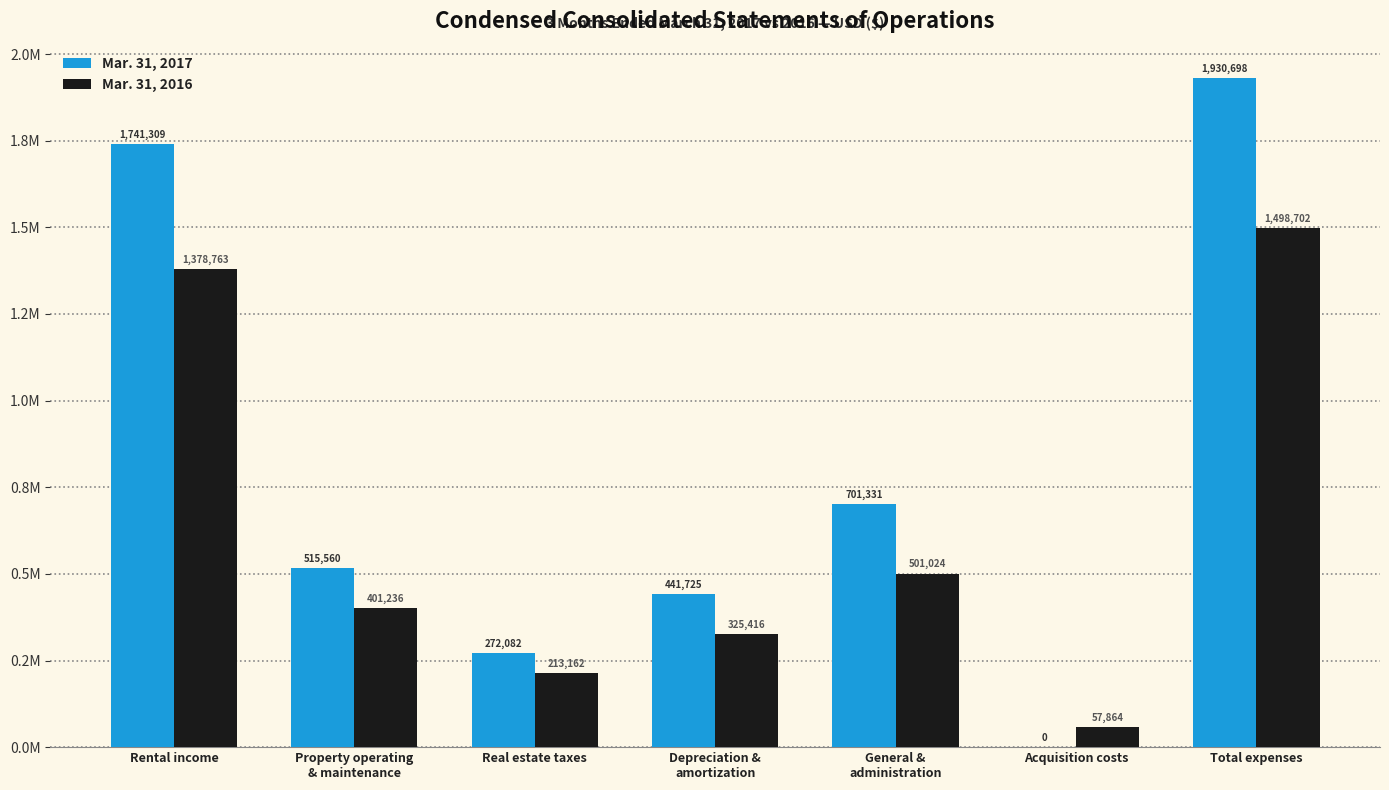

At which label does Mar. 31, 2017 first exceed 515560?

Rental income